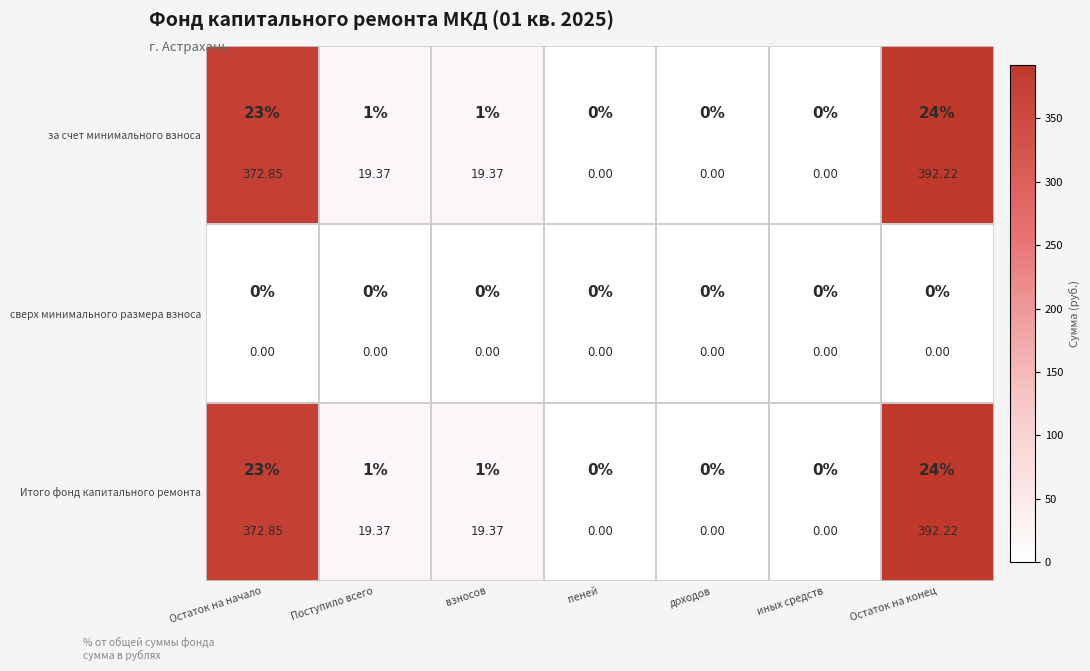

The за счет минимального взноса series shows 0.0 at иных средств. True or false?

True